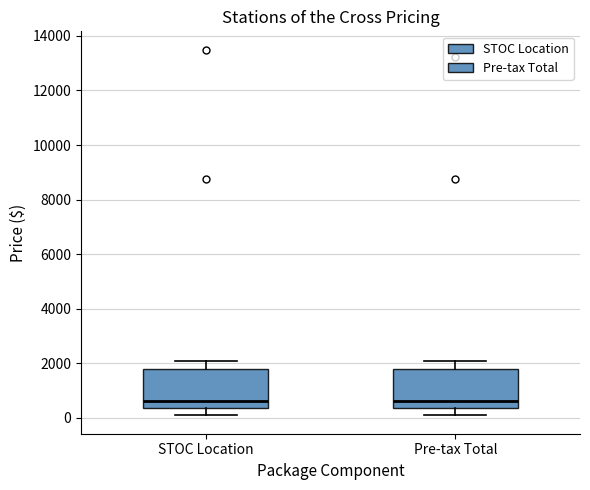

Reading left to right, read every box against the y-axis: the position of its median line, the range the box covers, and the ends of its whiskers. The values are not printed on the chart, so give them approximately, as read against the axis.

STOC Location: median 600, box 400 to 1800, whiskers 0 to 2200
Pre-tax Total: median 600, box 400 to 1800, whiskers 0 to 2200